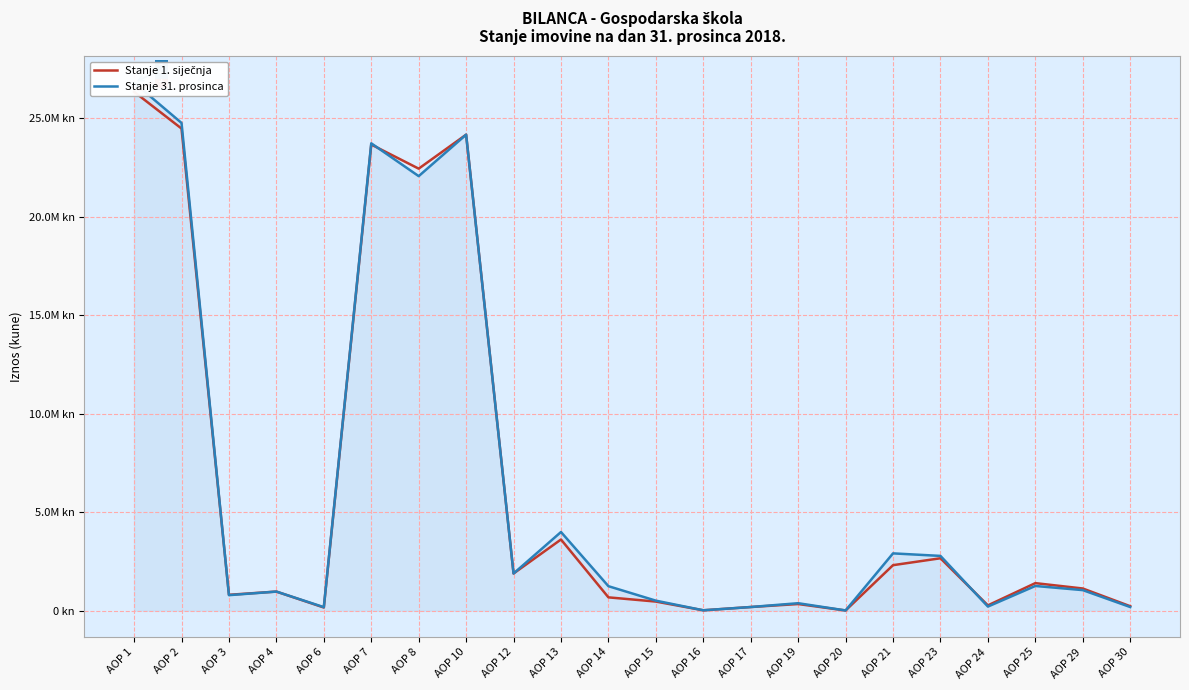

Between AOP 24 and AOP 25, which series saw the biggest shift?

Stanje 1. siječnja